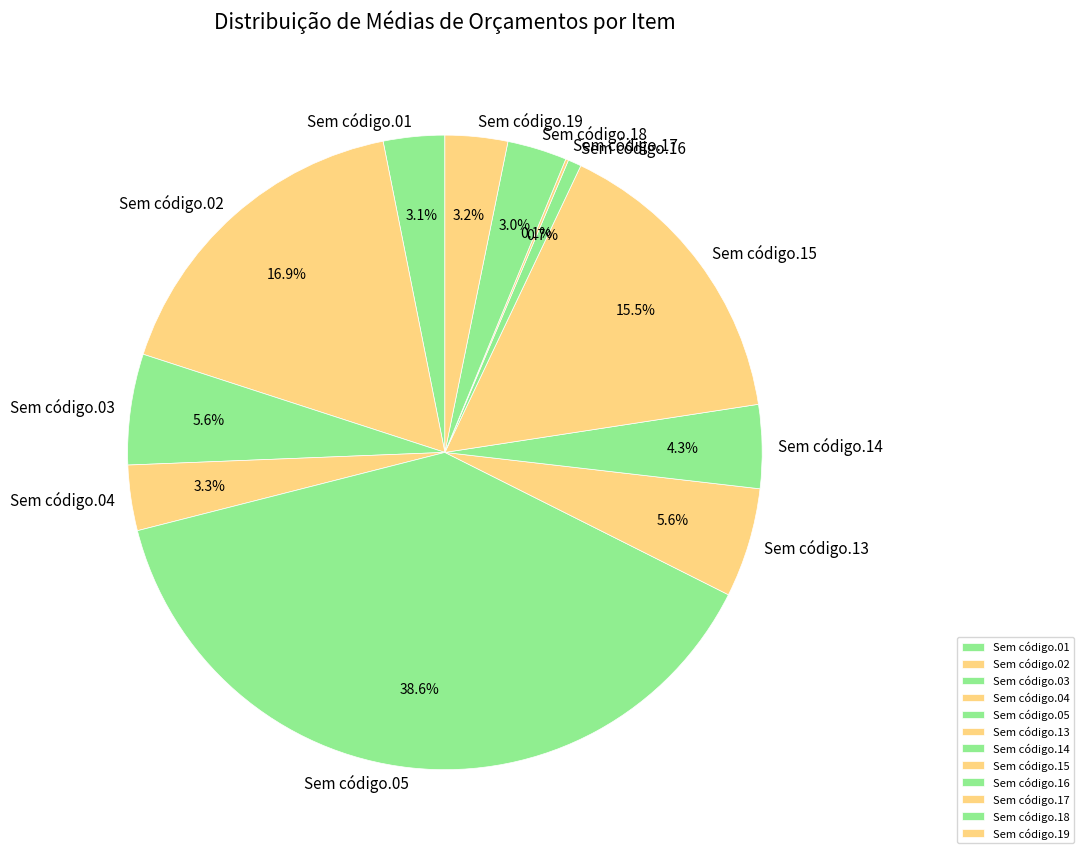

What is the largest slice in the pie chart?

Sem código.05